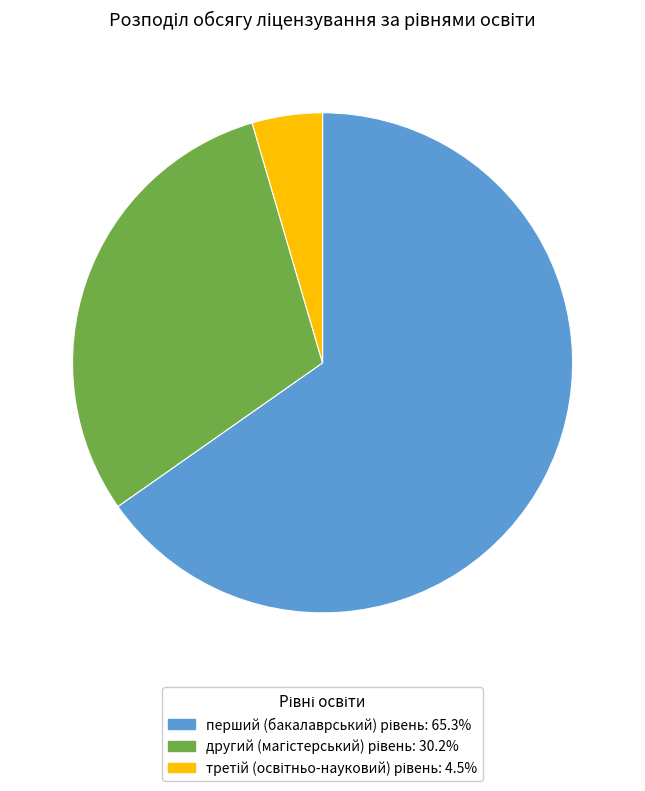

How many segments does this pie chart have?

3